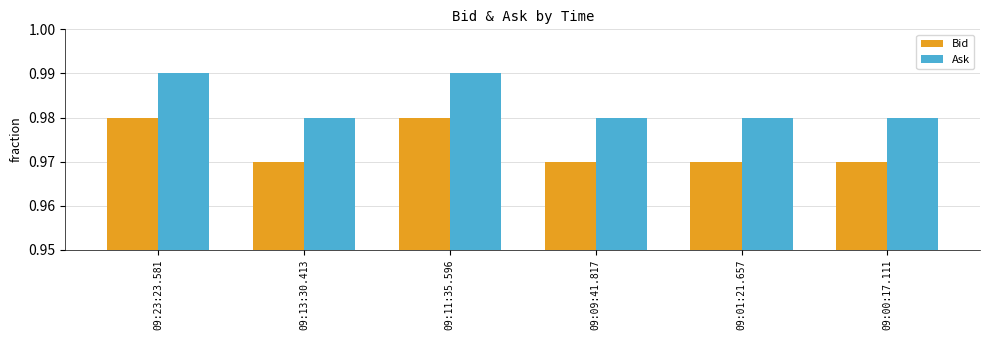

Which series has the largest total across all categories?

Ask